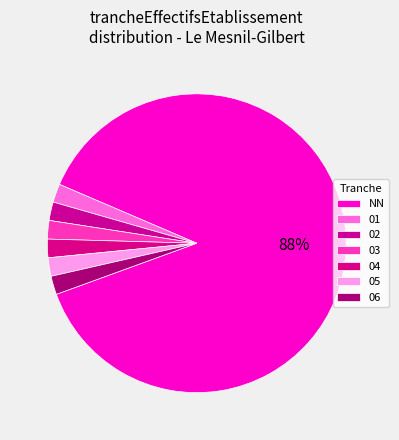

Rank the categories by value from lowest to highest.

01, 02, 03, 04, 05, 06, NN